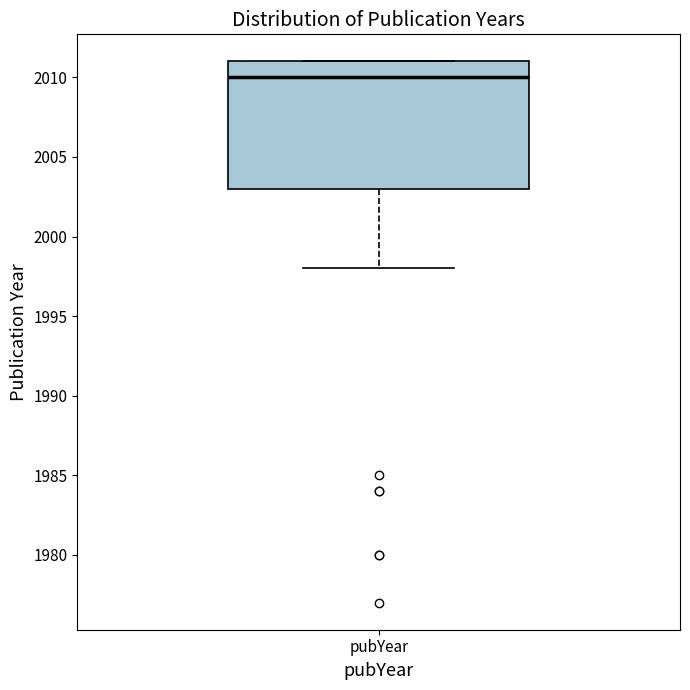

Transcribe this box plot: give where the median line is, the range the box spans, and where the two whiskers end, as read against the y-axis. The values are not printed on the chart, so give them approximately, as read against the axis.

median 2010, box 2003 to 2011, whiskers 1998 to 2011